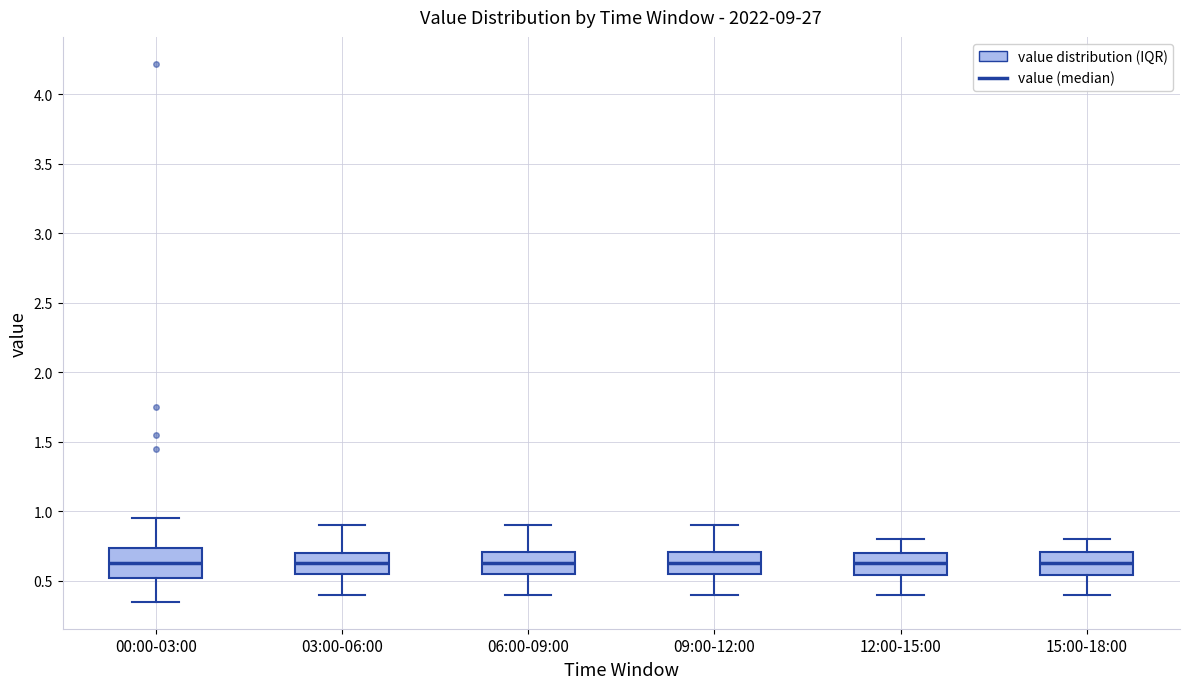

Reading left to right, read every box against the y-axis: the position of its median line, the range the box covers, and the ends of its whiskers. The values are not printed on the chart, so give them approximately, as read against the axis.

00:00-03:00: median 0.65, box 0.50 to 0.75, whiskers 0.35 to 0.95
03:00-06:00: median 0.65, box 0.55 to 0.70, whiskers 0.40 to 0.90
06:00-09:00: median 0.65, box 0.55 to 0.70, whiskers 0.40 to 0.90
09:00-12:00: median 0.65, box 0.55 to 0.70, whiskers 0.40 to 0.90
12:00-15:00: median 0.65, box 0.55 to 0.70, whiskers 0.40 to 0.80
15:00-18:00: median 0.65, box 0.55 to 0.70, whiskers 0.40 to 0.80